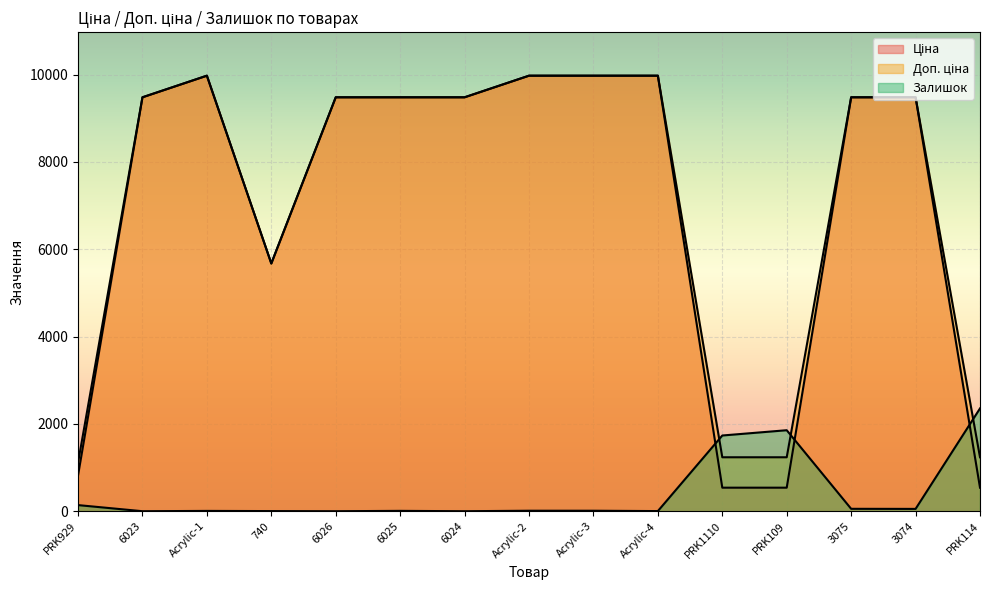

At which category does Доп. ціна reach its first local peak?

Acrylic-1